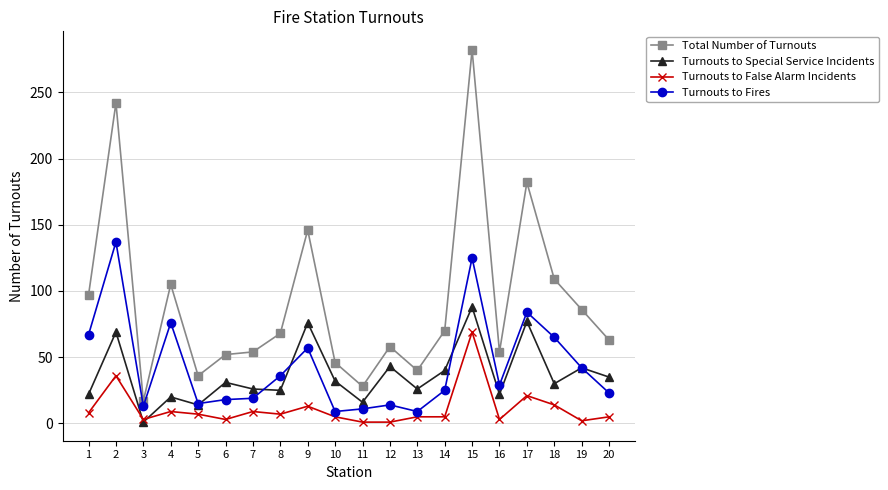

Which series has the largest range (max minus min)?

Total Number of Turnouts